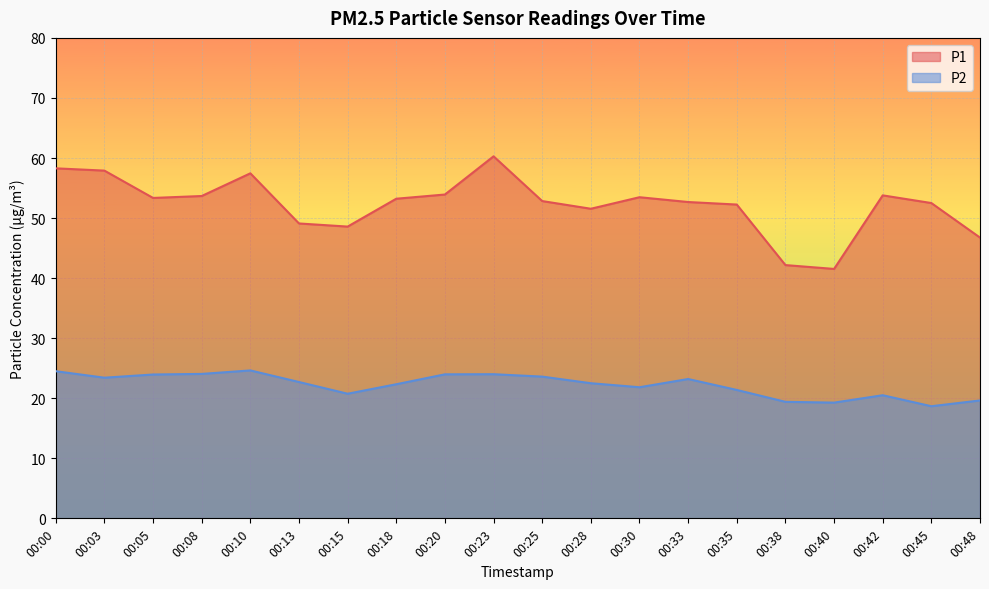

Rank the series at 00:10 from highest to lowest value.

P1, P2